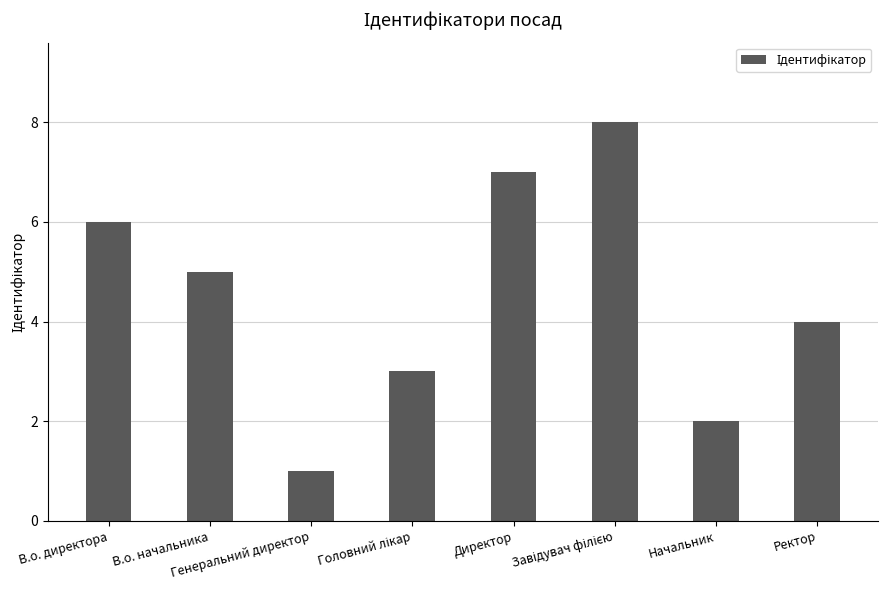

Reading right to left, extract all data points from this chart.

4	2	8	7	3	1	5	6